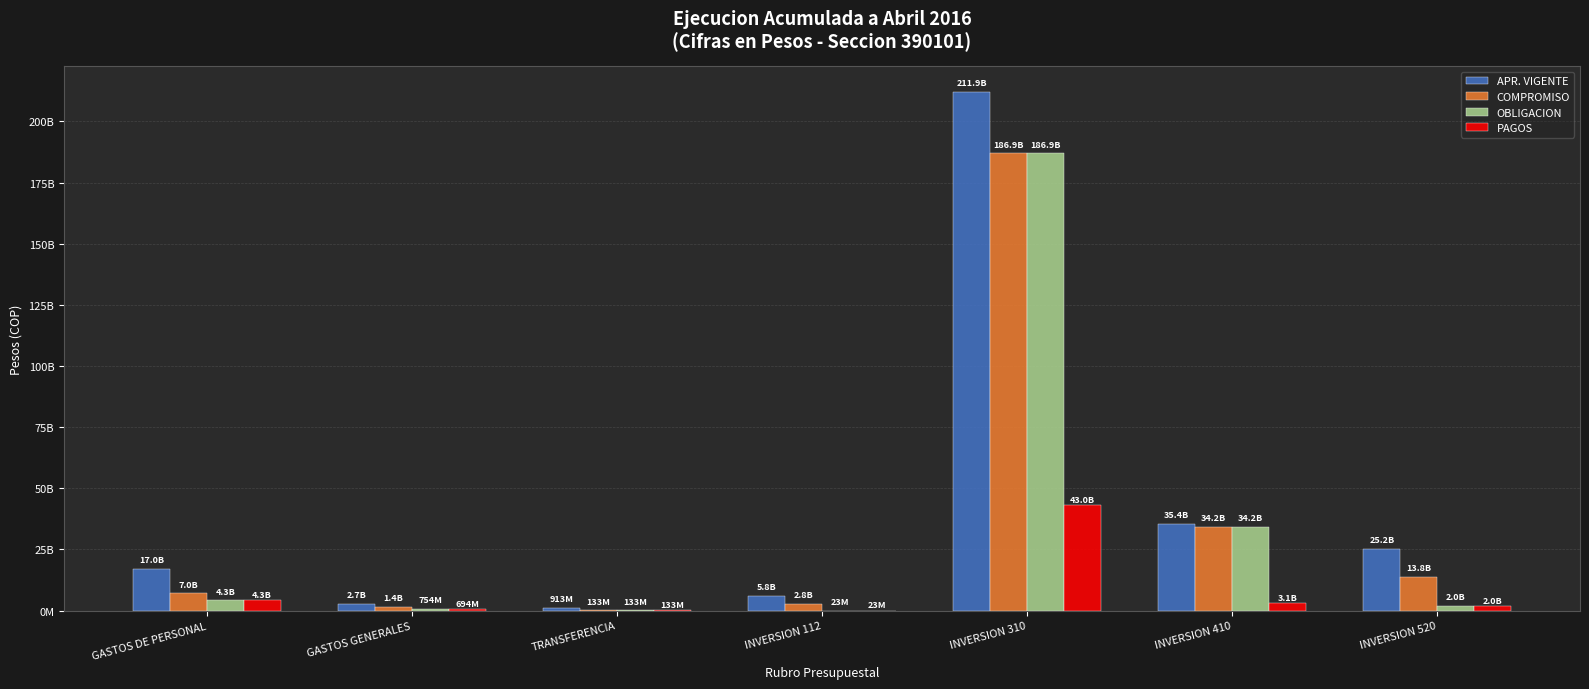

What is the value of the OBLIGACION bar at the 1st from the left?

4267741426.5